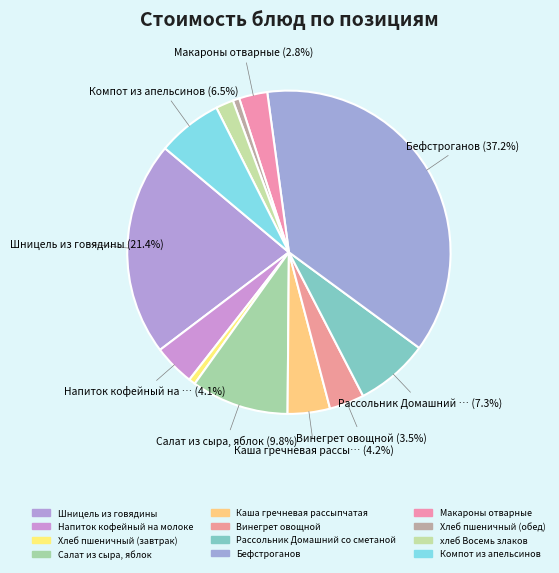

What portion of the pie excludes хлеб Восемь злаков?

98.2%